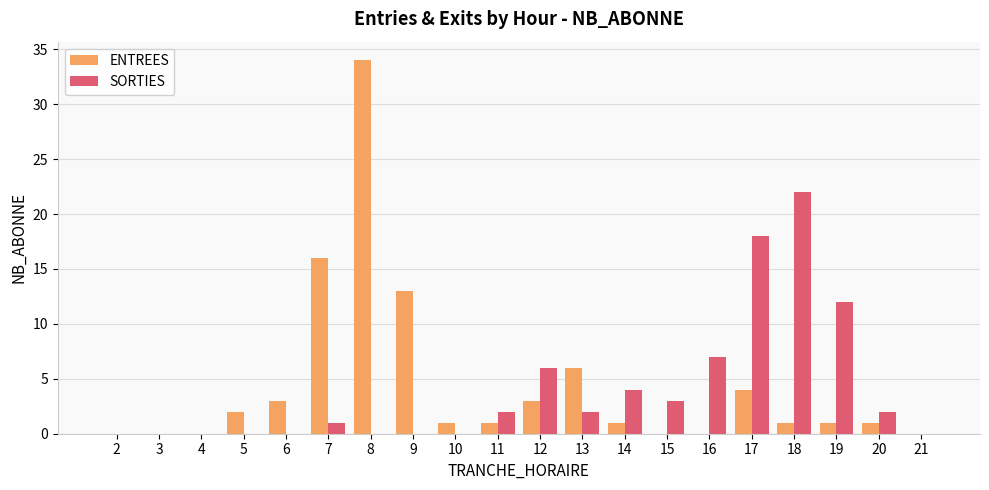

Which series changed the most between 16 and 20?

SORTIES